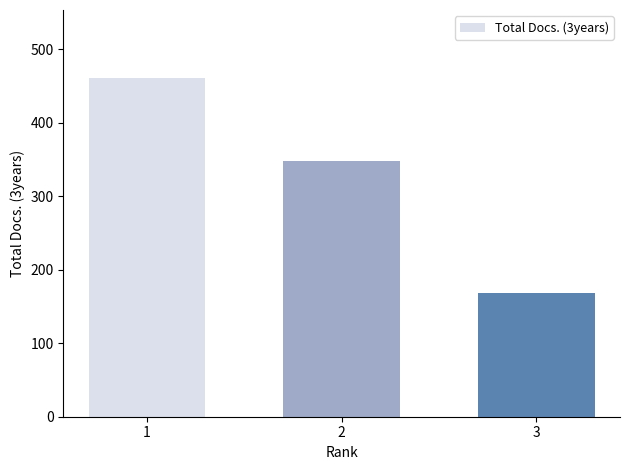

At which label does the data first exceed 348?

1